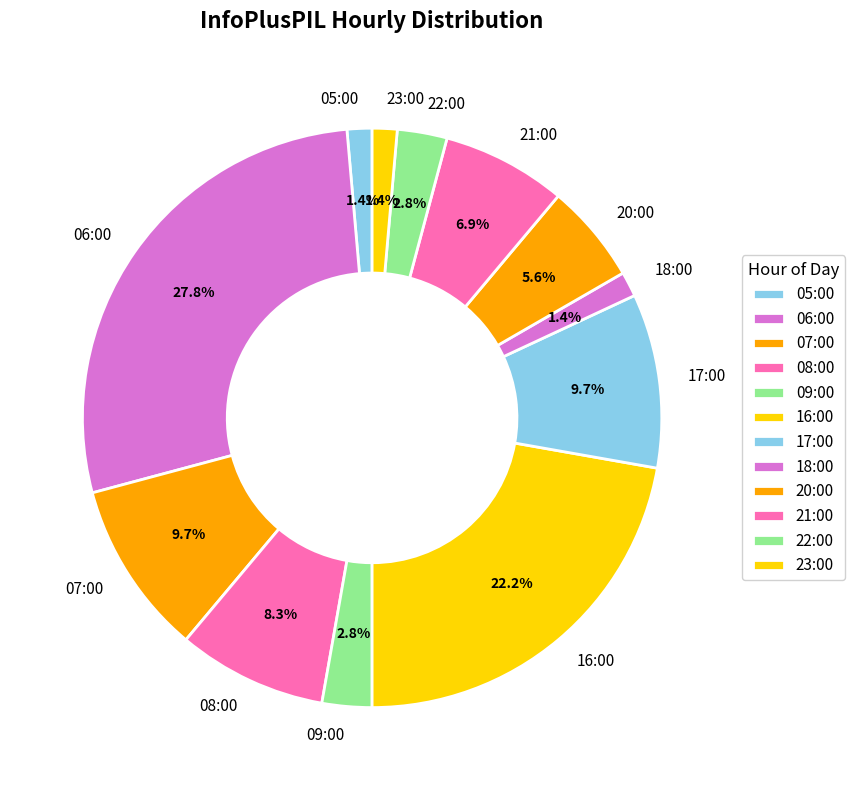

How many slices are in this pie chart?

12